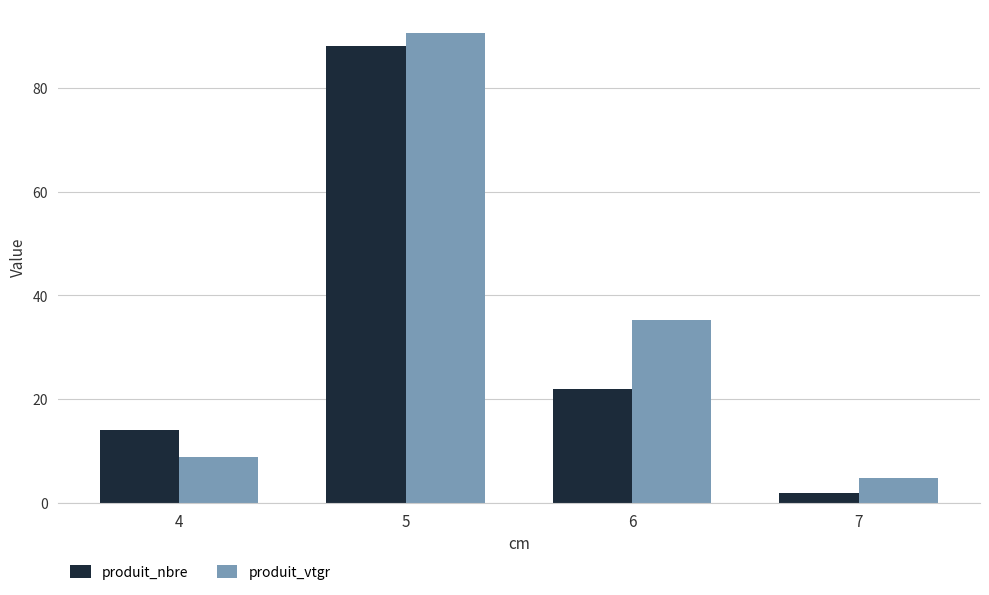

How many series are shown in this chart?

2